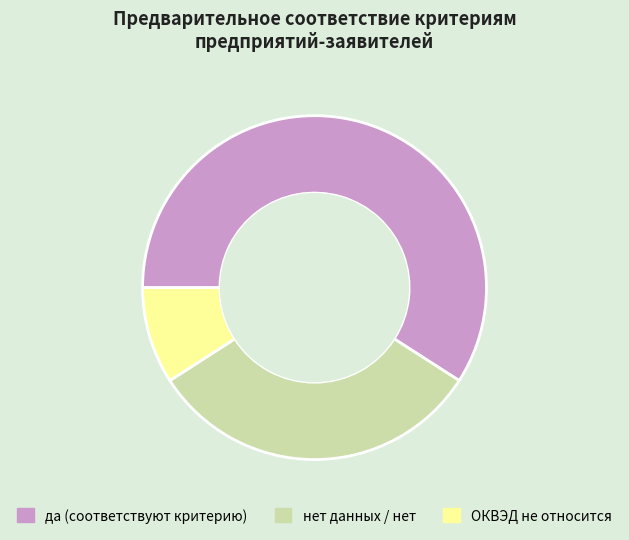

True or false: ОКВЭД не относится accounts for 9% of the total.

True